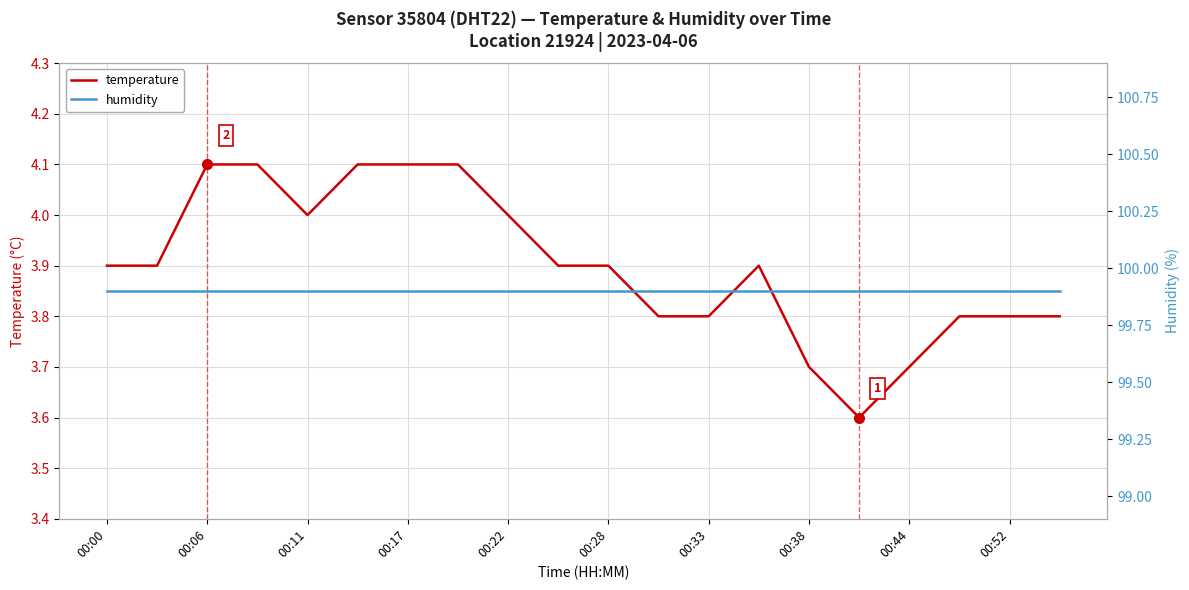

What are all the series names shown in the legend?

temperature, humidity